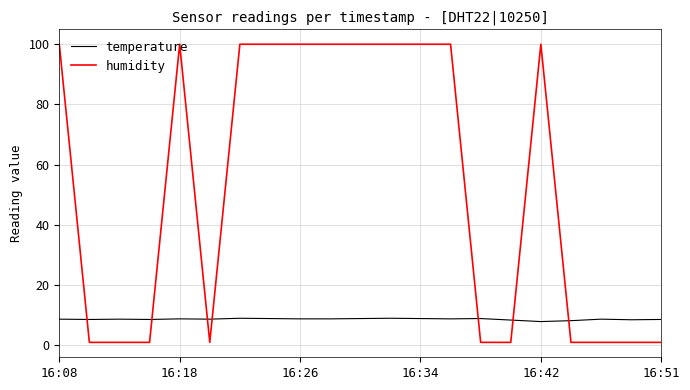

What are all the series names shown in the legend?

temperature, humidity